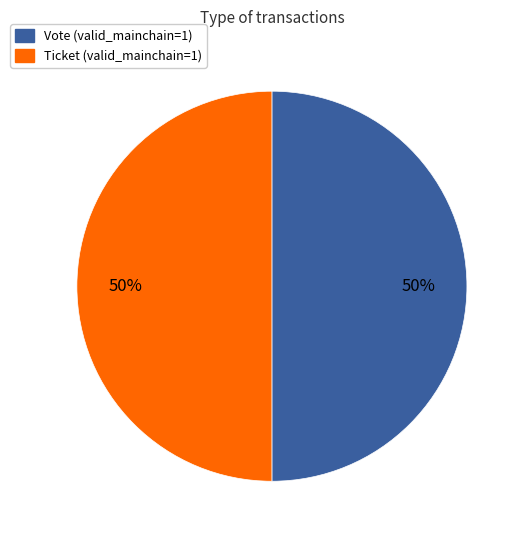

Do Ticket and Vote together represent more than half of the pie?

Yes